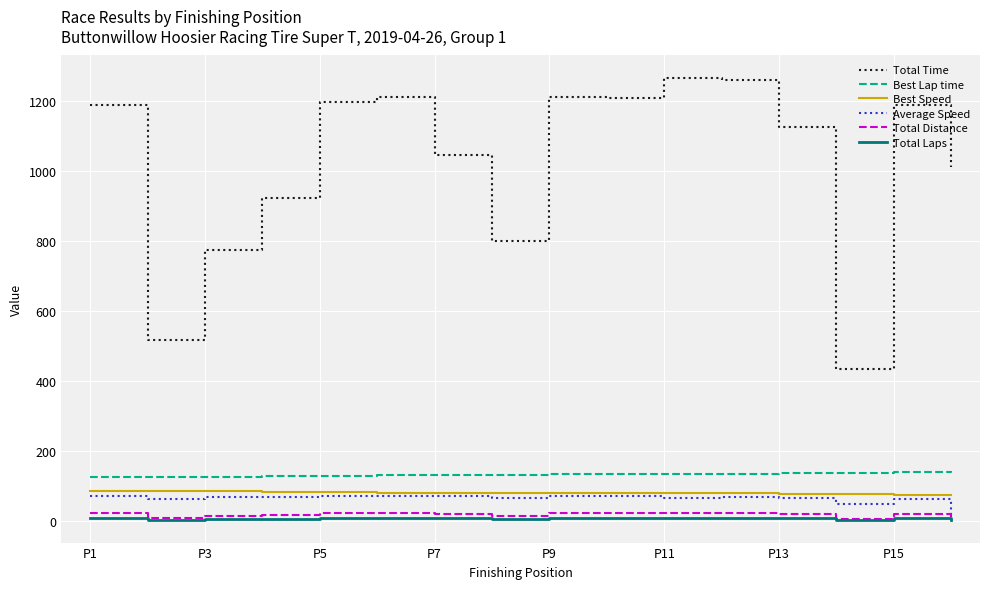

Which series has the widest spread of values?

Total Time